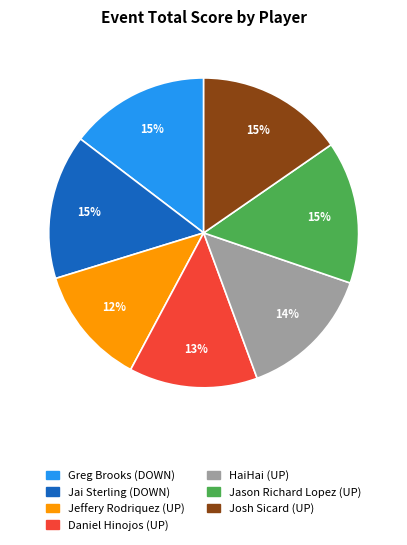

Which category has the smallest portion of the pie?

Jeffery Rodriquez (UP)